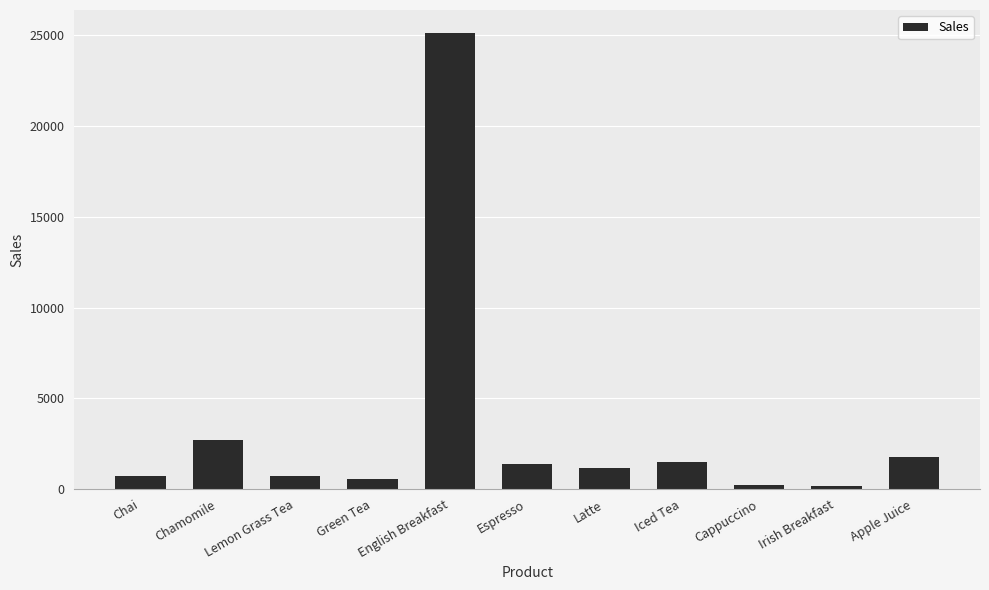

The chart shows a value of 2720.8 at Chamomile. True or false?

True